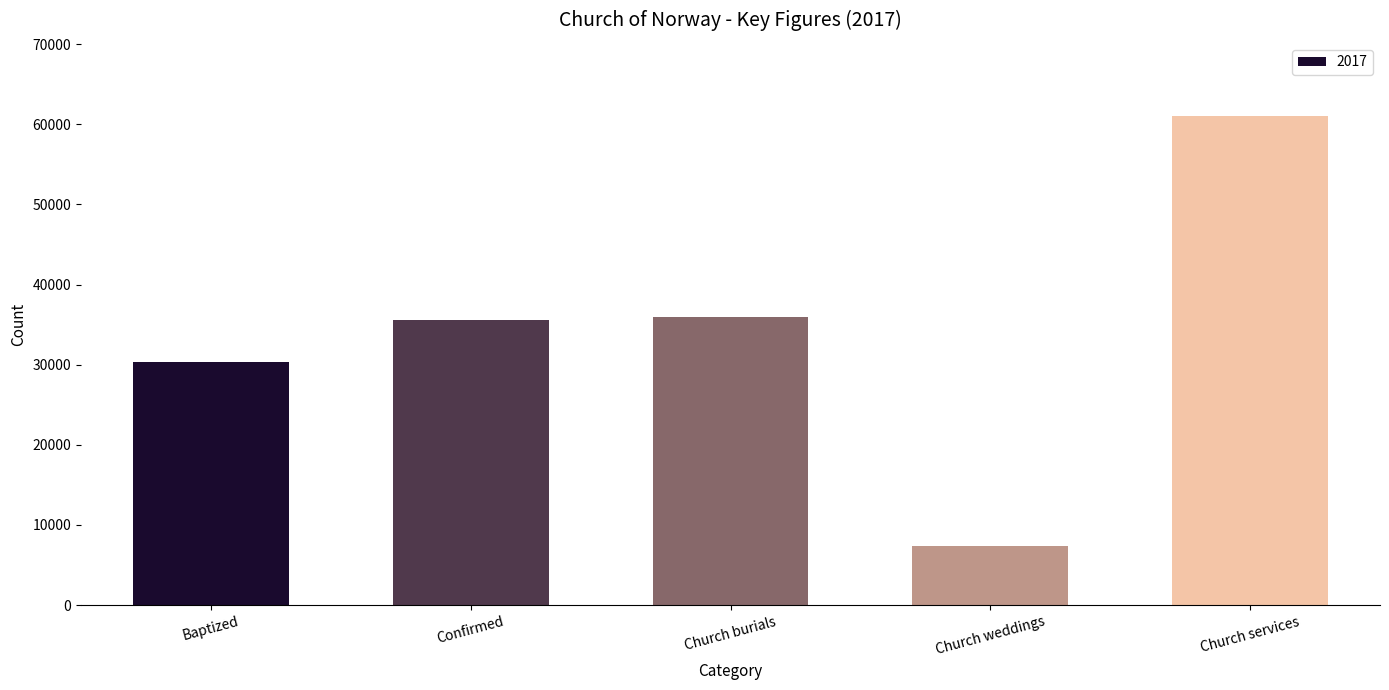

Which label corresponds to the largest value in the chart?

Church services